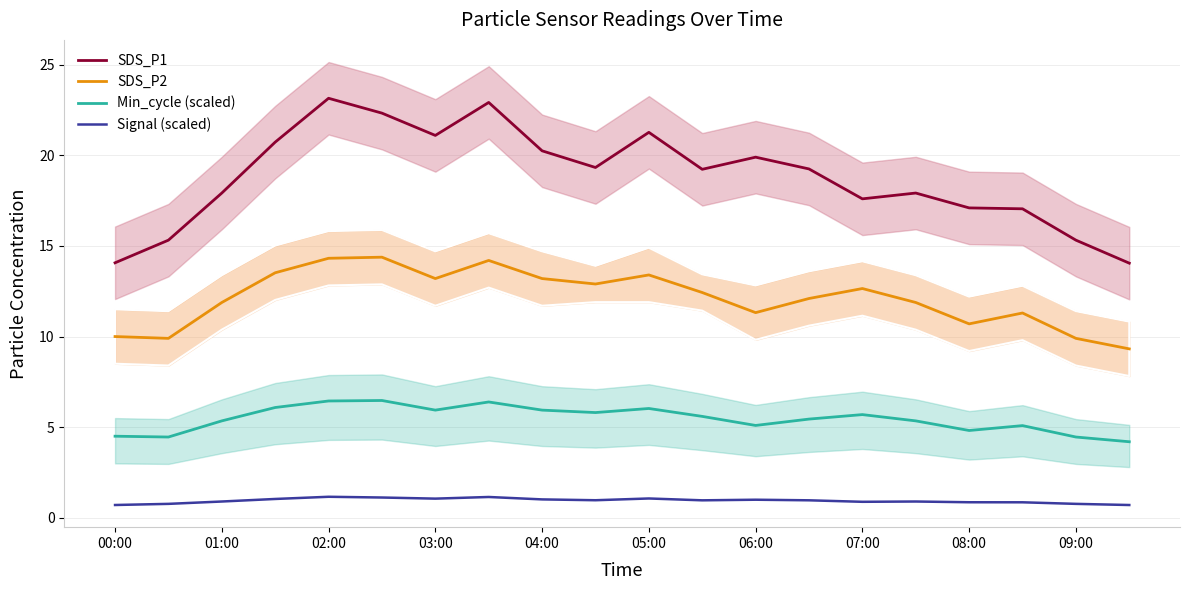

What is the difference between the second highest and second lowest values in the SDS_P1 series?

8.9